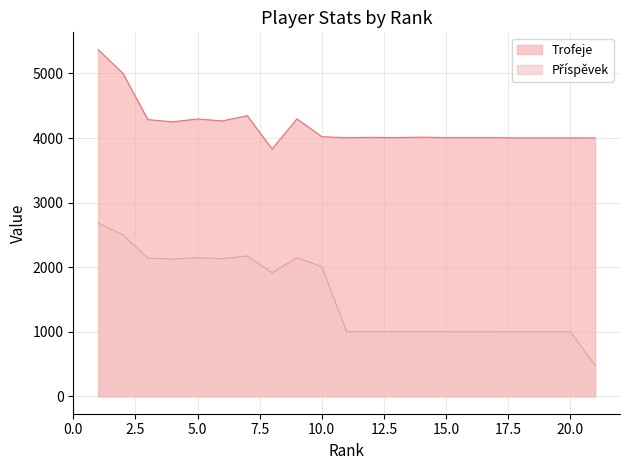

Count the number of data series in this chart.

2